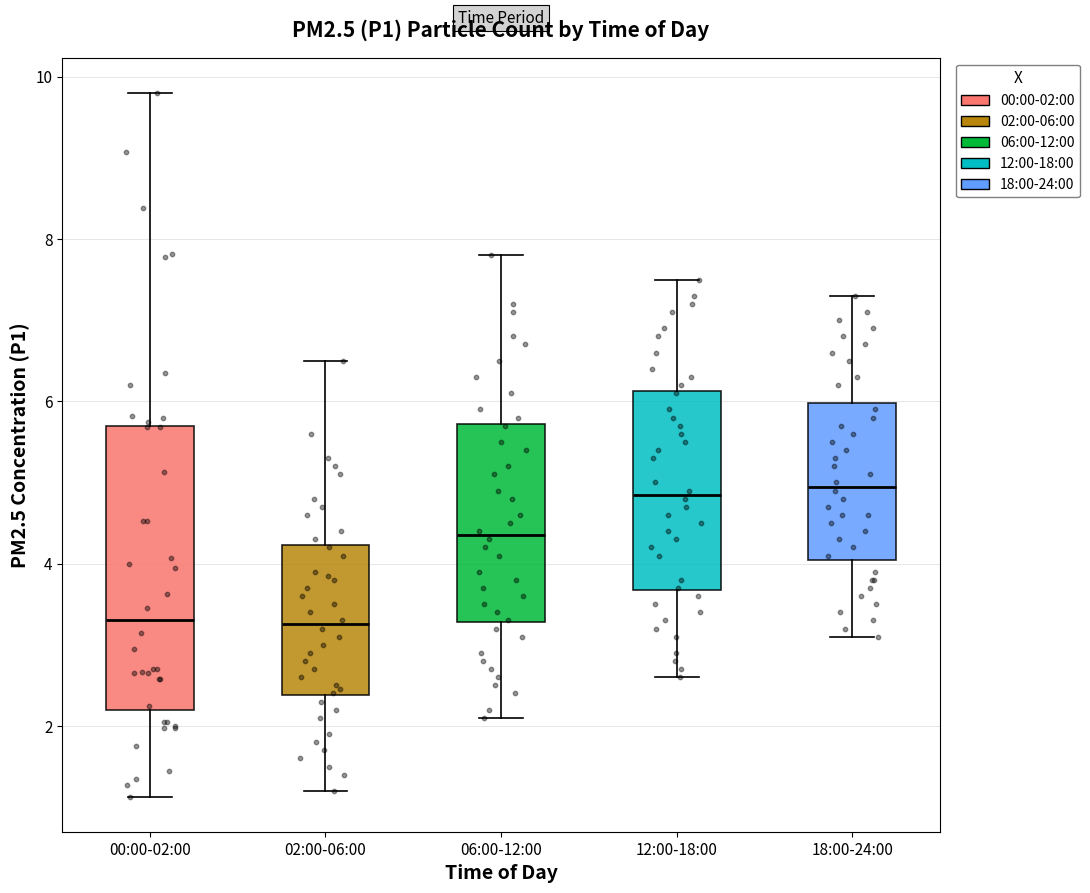

Where does the median line of the box for 06:00-12:00 sit on the y-axis? The values are not printed on the chart, so give them approximately, as read against the axis.

4.4